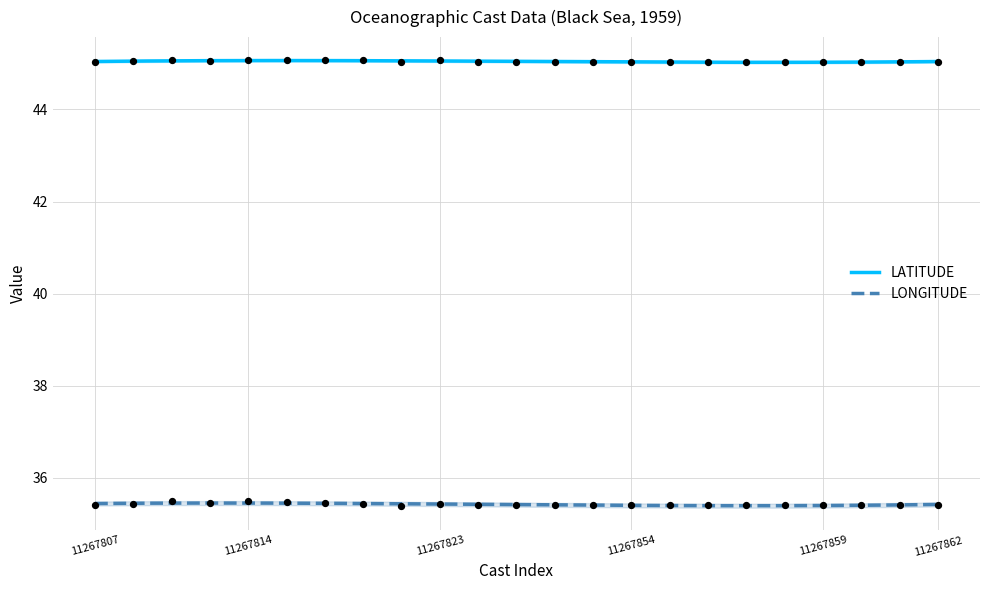

Is the value of LATITUDE at 11267855 greater than the value of LONGITUDE at 11267854?

Yes